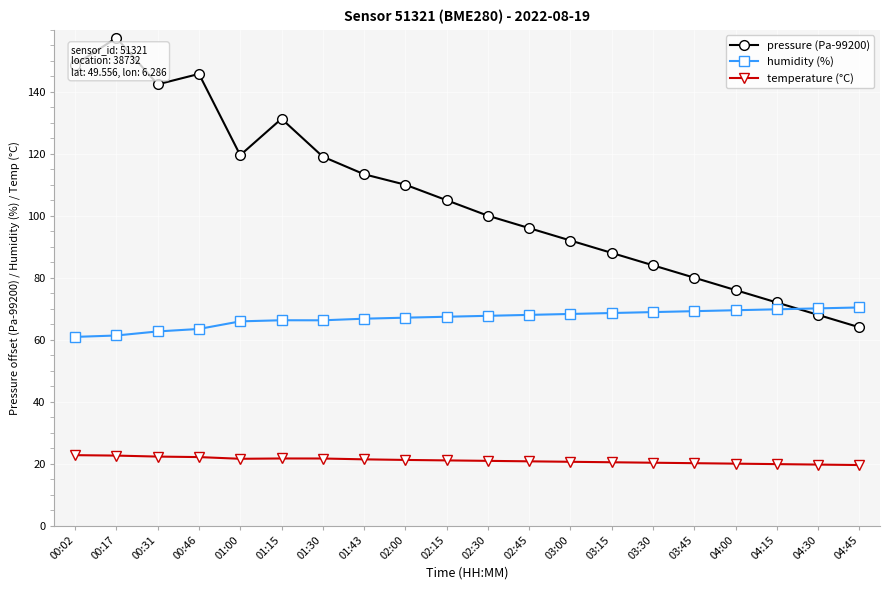

What is the minimum value for temperature (°C)?

19.6